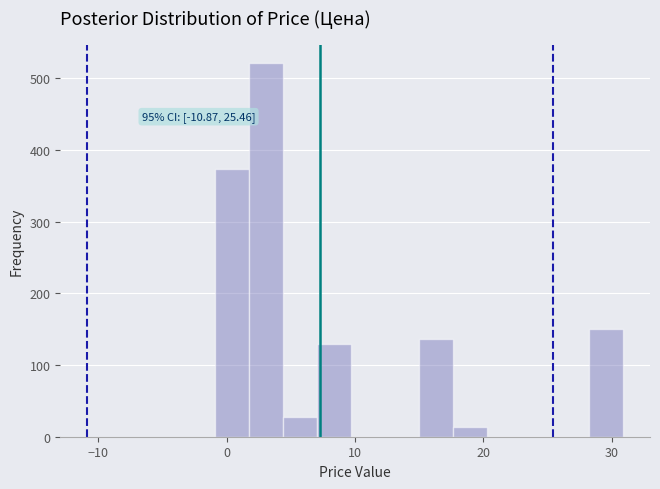

Around what value on the x-axis is the tallest bar? Give the approximate position of its centre, as read against the axis.

3